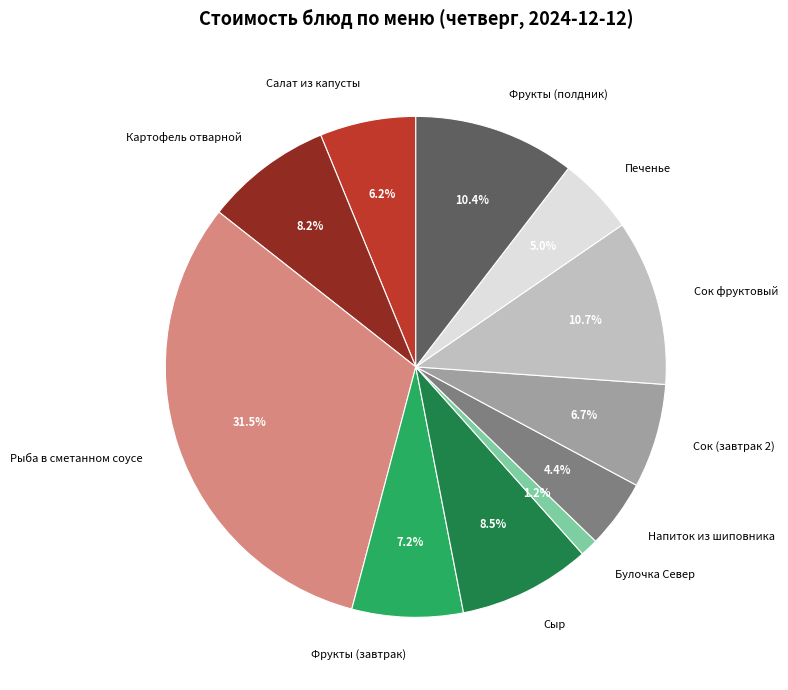

The Фрукты (завтрак) slice represents 7% of the pie. True or false?

True